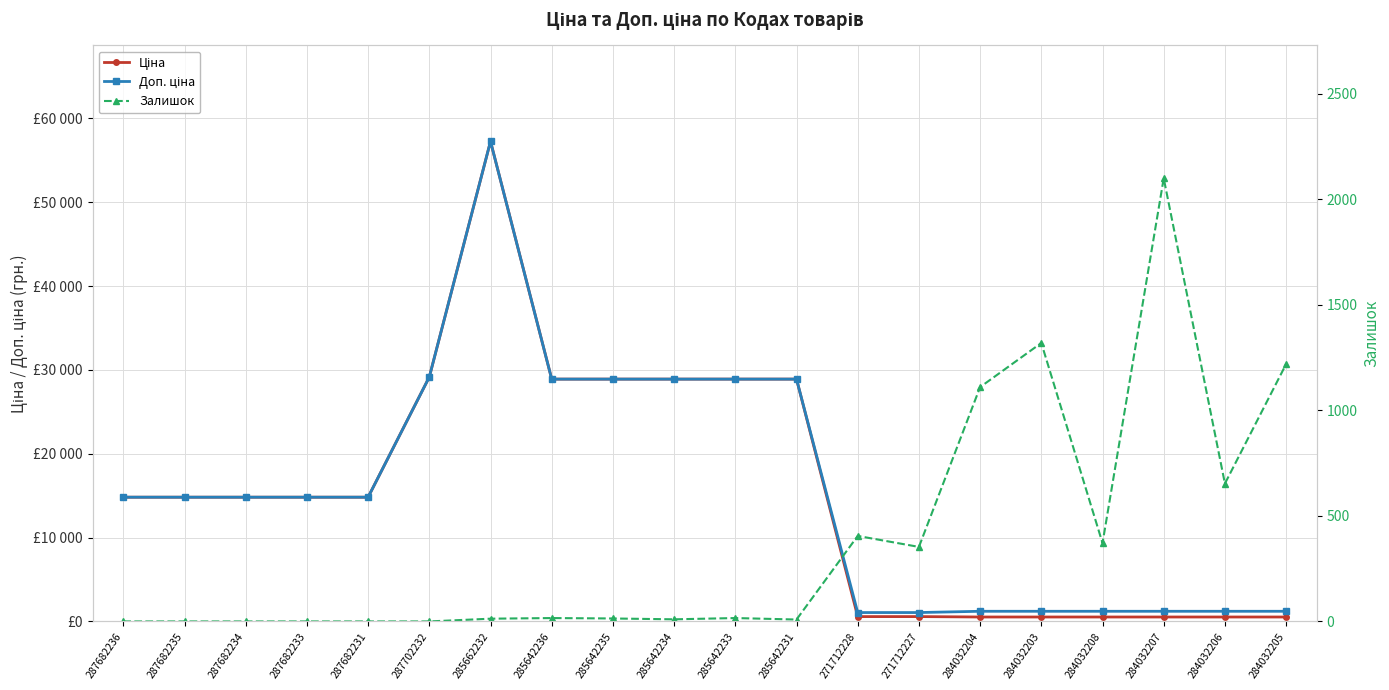

How many lines are shown in the chart?

3